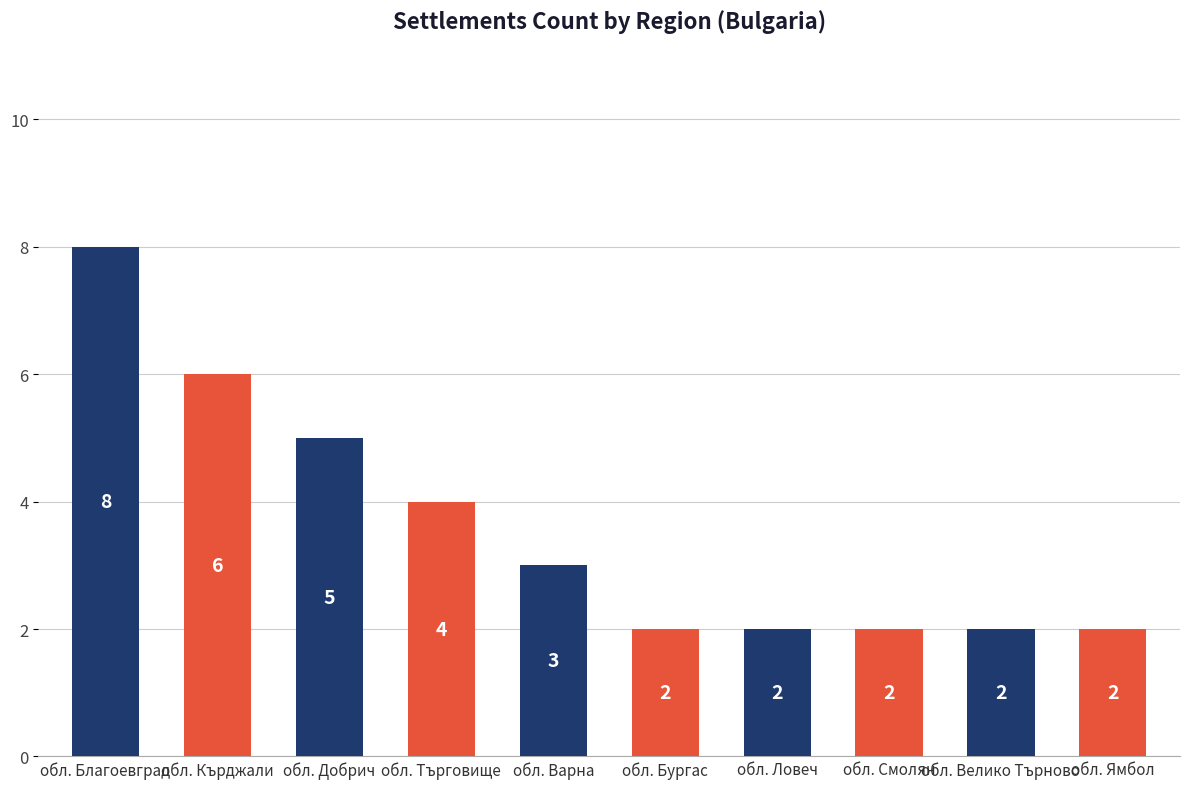

Reading left to right, transcribe all the data shown in this chart.

8	6	5	4	3	2	2	2	2	2